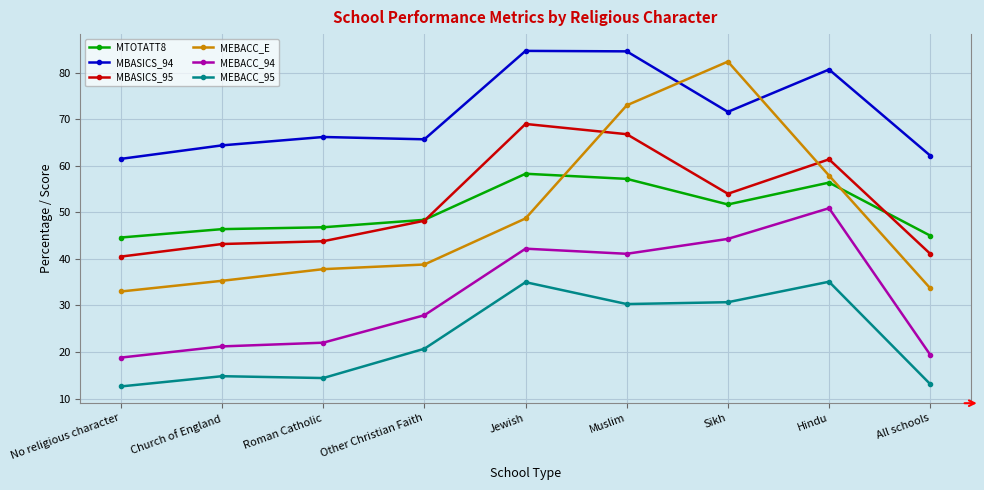

Which series changed the most between Church of England and Other Christian Faith?

MEBACC_94